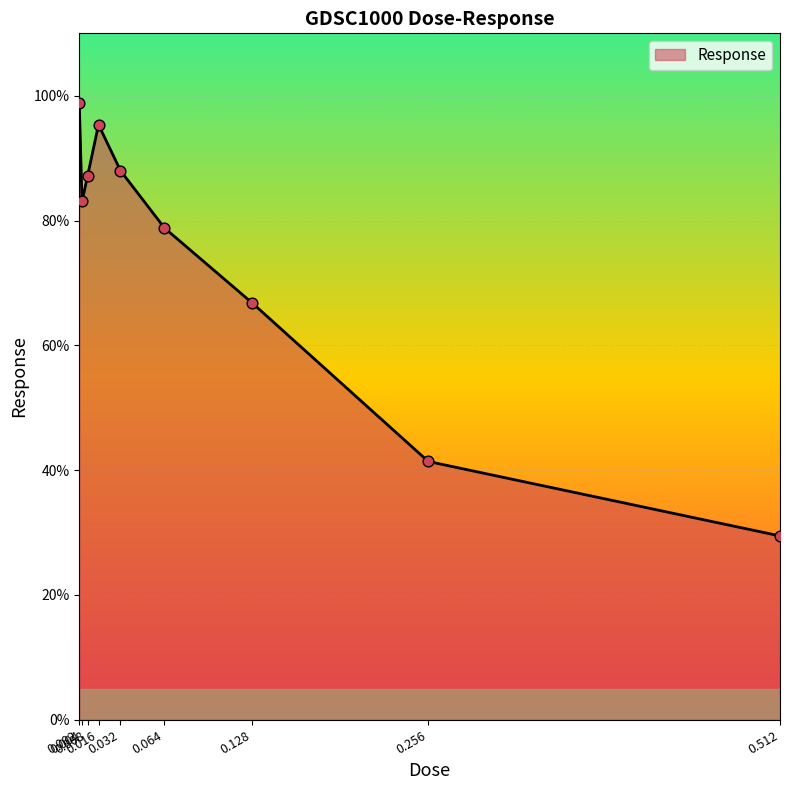

What is the change in value from 0.004 to 0.032?

+4.9